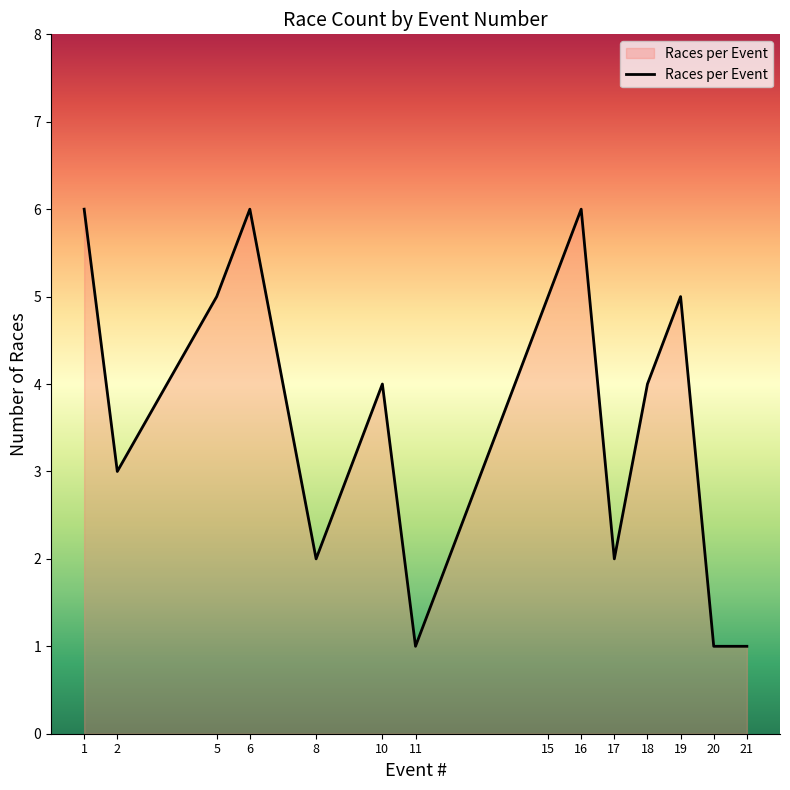

What is the greatest value displayed?

6